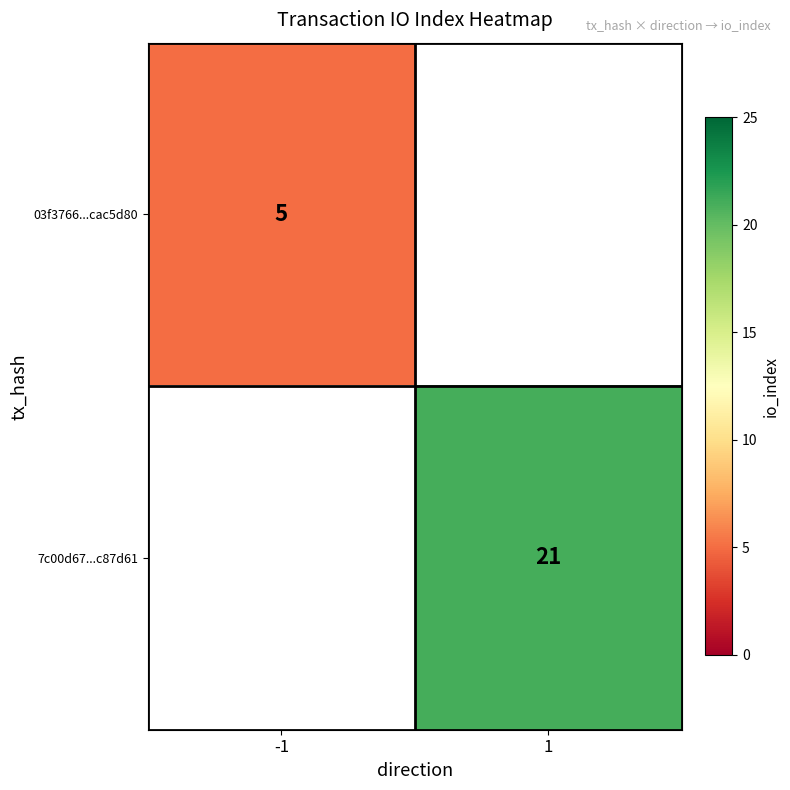

What is the greatest value displayed?

21.0